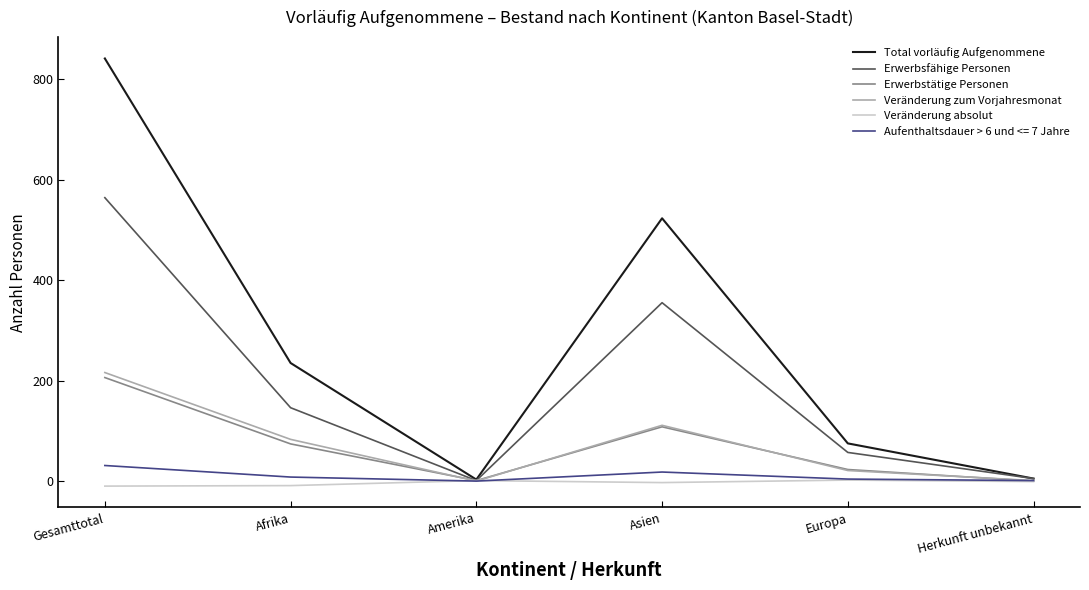

Which series changed the most between Gesamttotal and Herkunft unbekannt?

Total vorläufig Aufgenommene